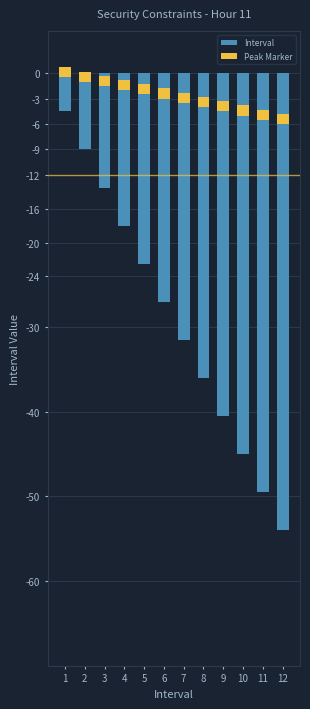

The Interval series shows -48.0 at 6. True or false?

False